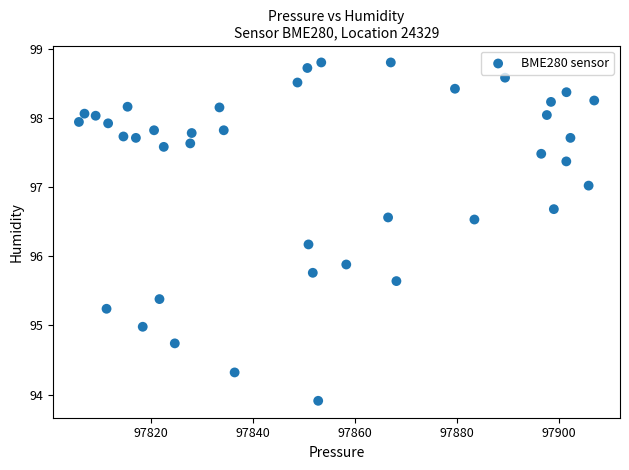

What is the range of X values (max minus min)?

100.9